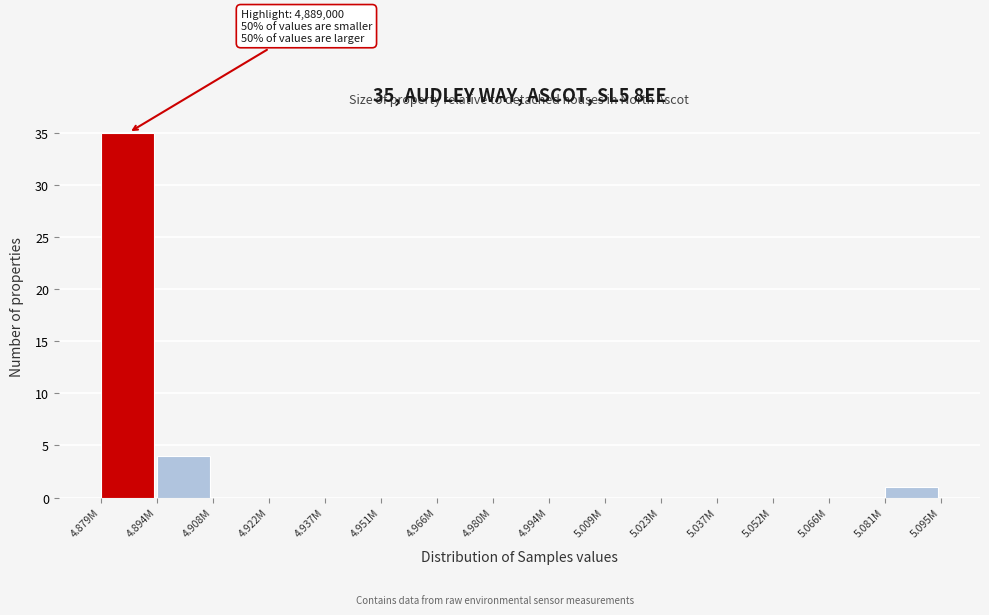

Reading right to left, what are all the values shown in this chart?

5.081M=1	5.066M=0	5.052M=0	5.037M=0	5.023M=0	5.009M=0	4.994M=0	4.980M=0	4.966M=0	4.951M=0	4.937M=0	4.922M=0	4.908M=0	4.894M=4	4.879M=35